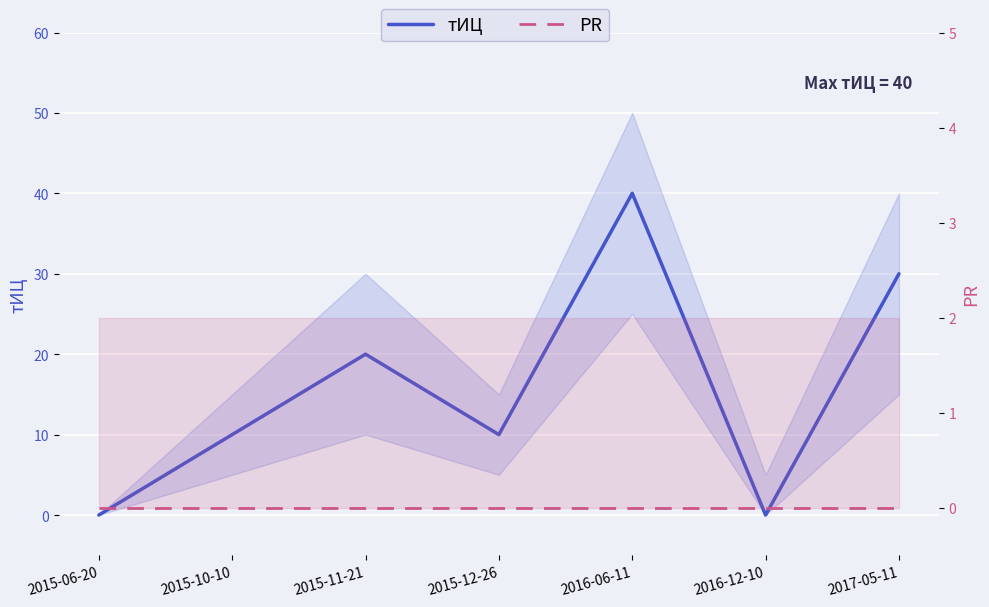

Between 2015-11-21 and 2015-12-26, which series saw the biggest shift?

тИЦ